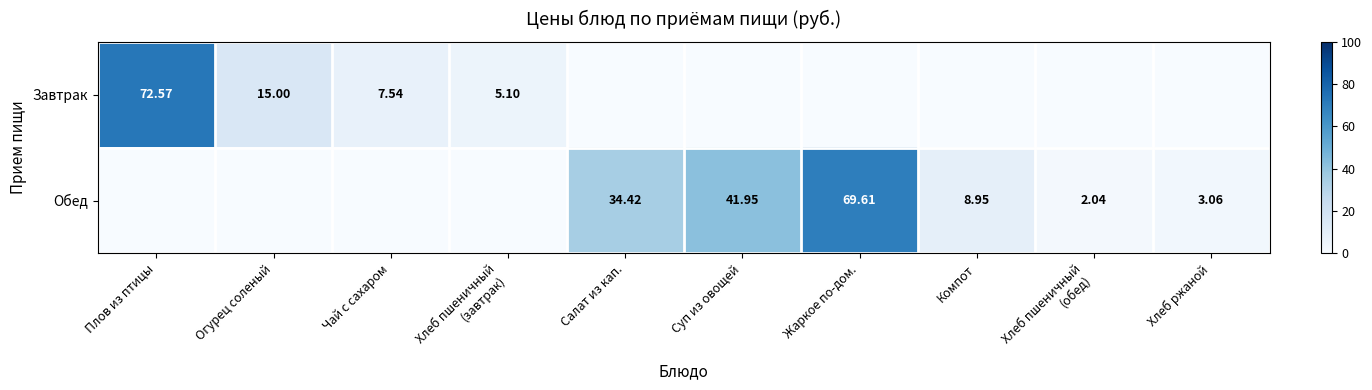

How many values in the Завтрак series exceed 0?

4